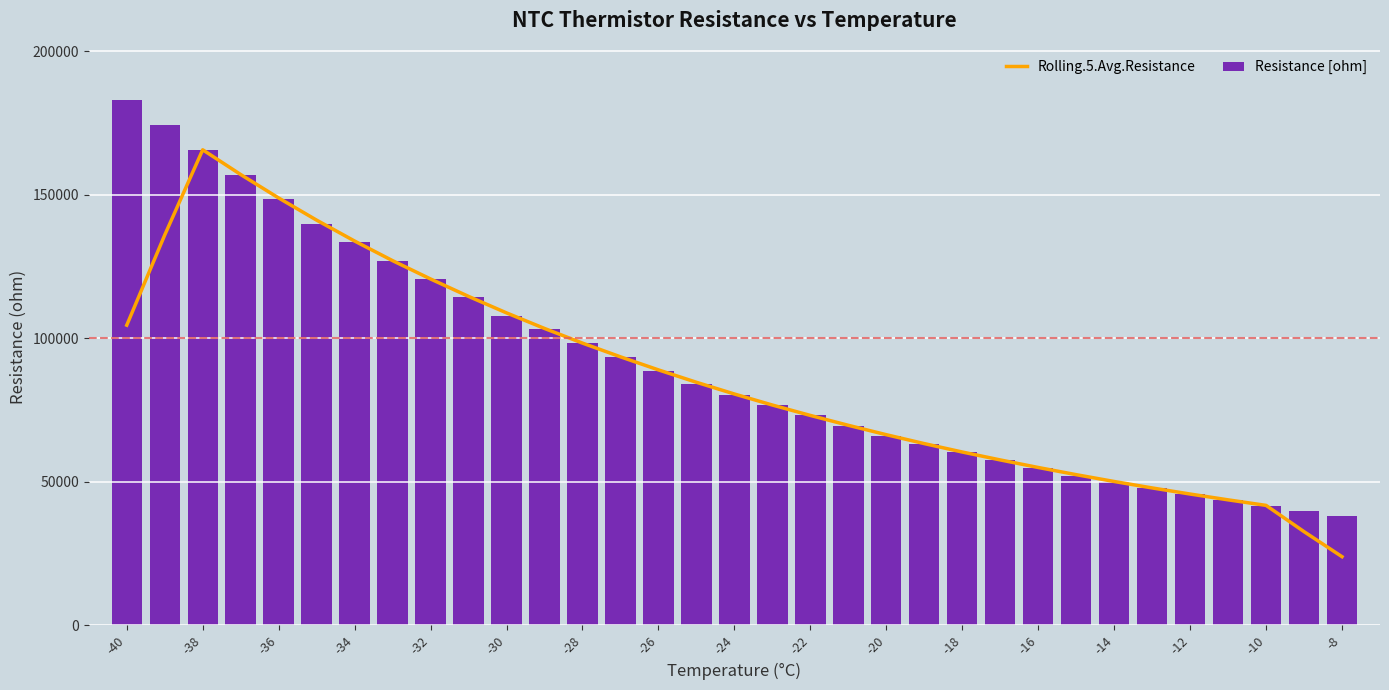

What is the highest value of the Rolling.5.Avg.Resistance series?

165692.4